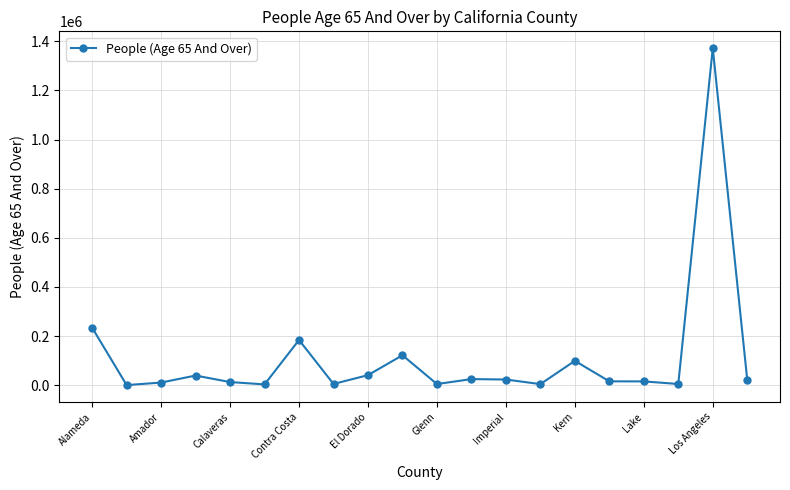

What is the sum of all values?

2237455